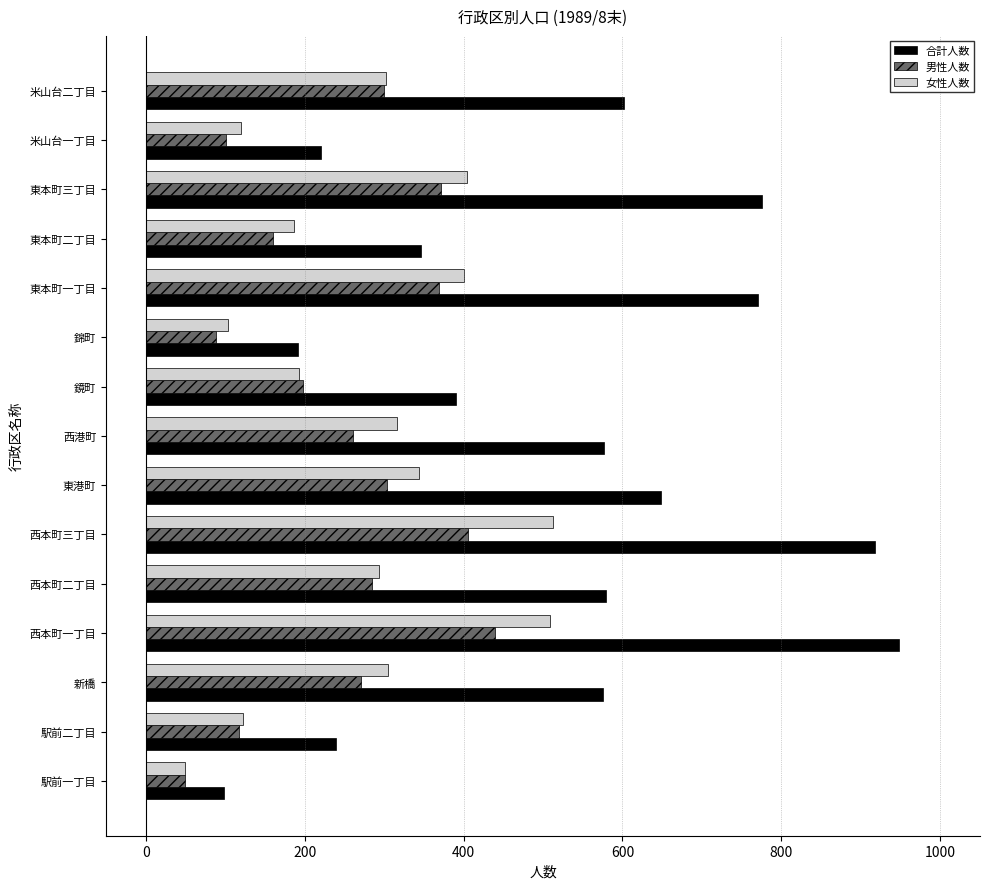

What is the sum of all 女性人数 values?

4161